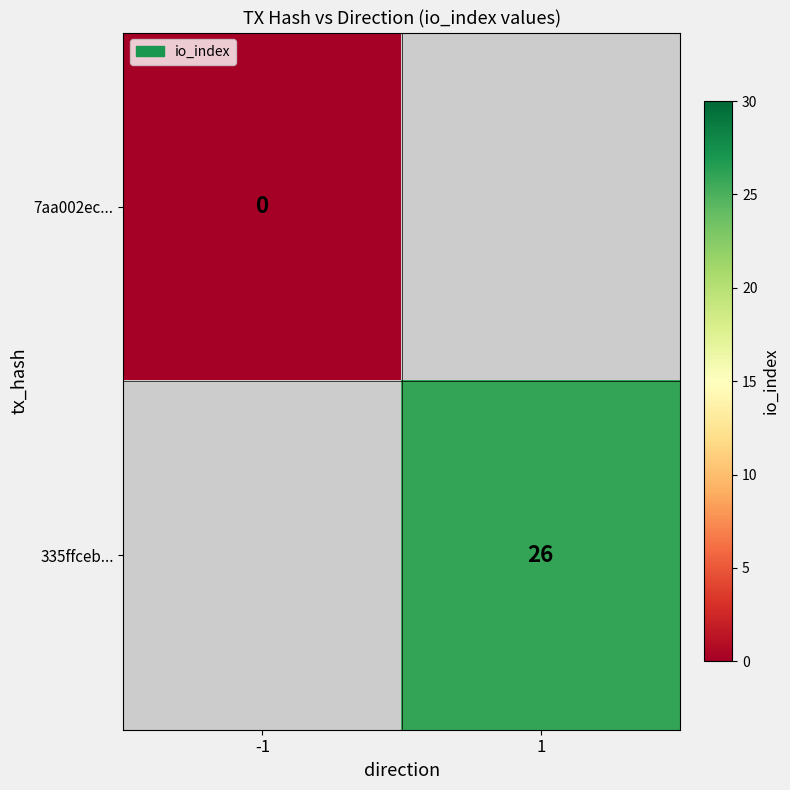

At how many categories does at least one series exceed 15?

1